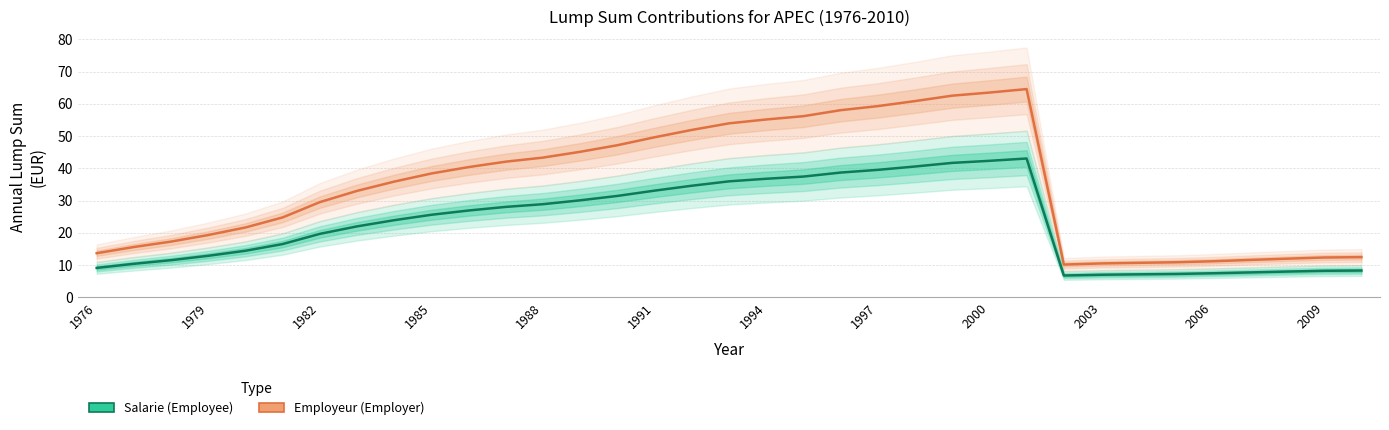

What is the minimum value for Employeur (Employer)?

10.2